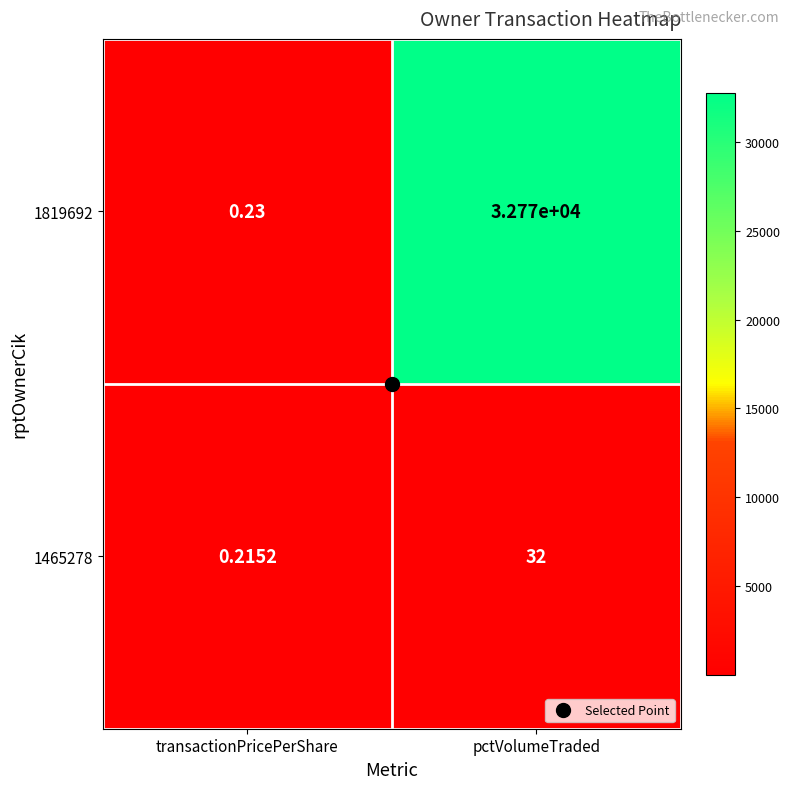

Which label corresponds to the largest value in the chart?

pctVolumeTraded